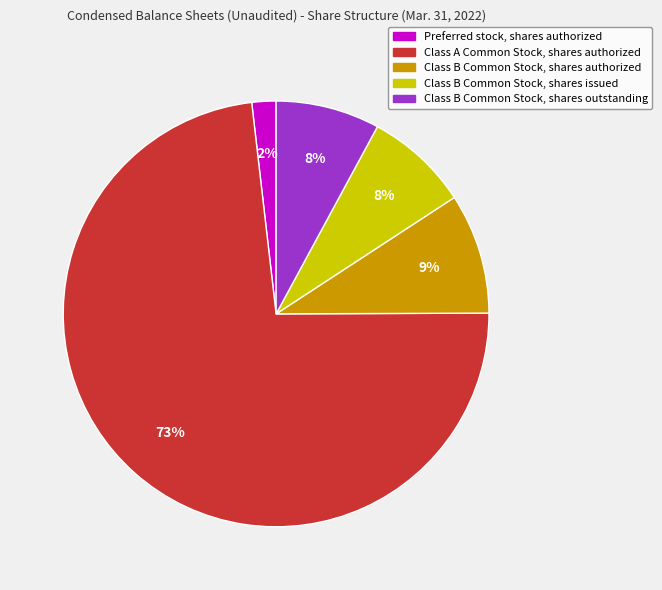

Count the number of slices in the pie.

5